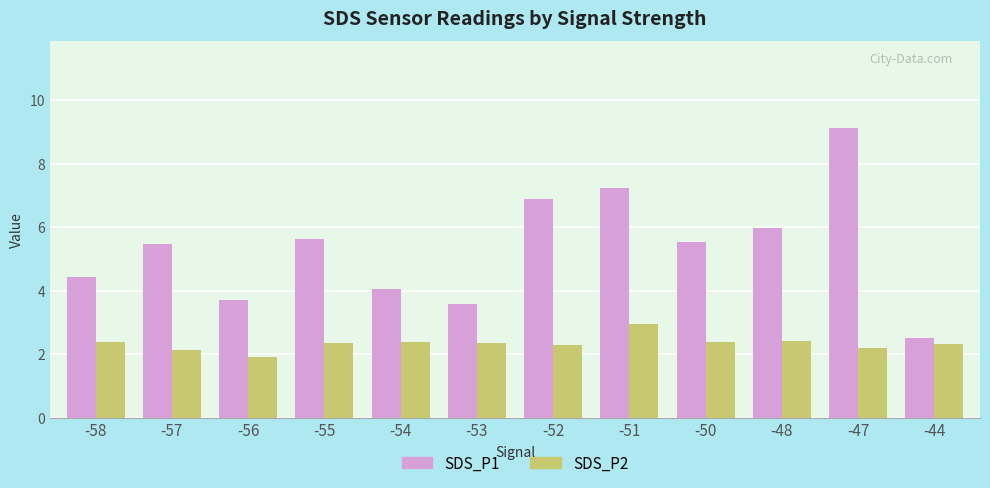

Which category has the highest value in the SDS_P2 series?

-51